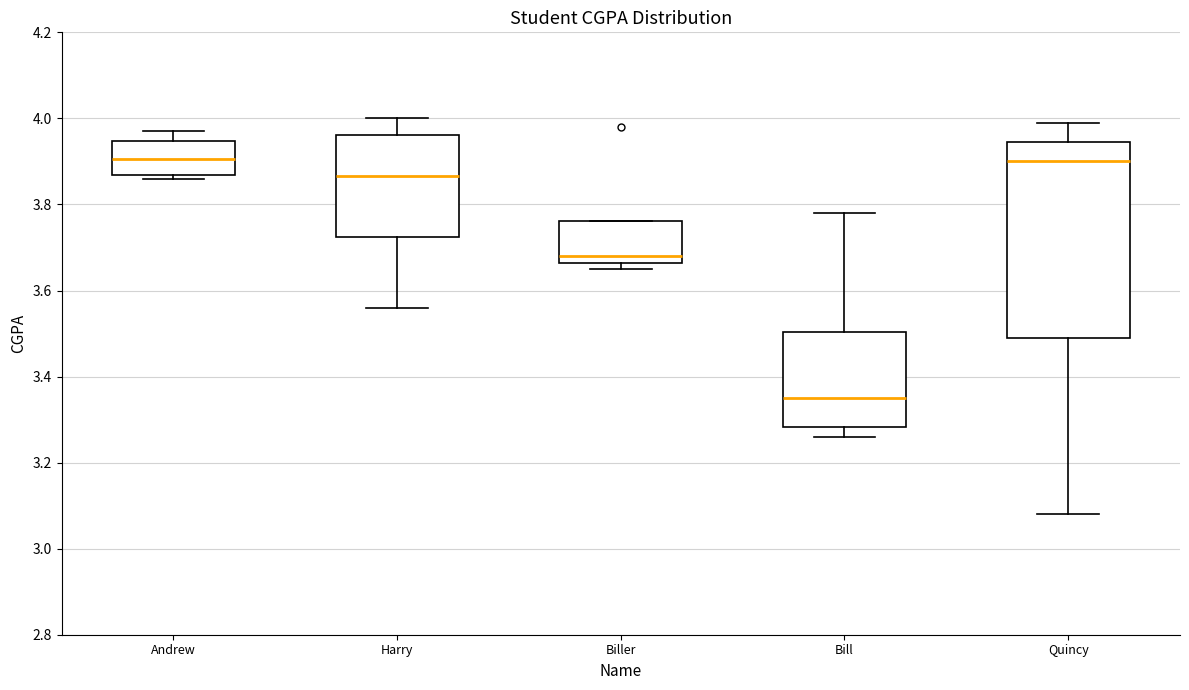

Reading left to right, read every box against the y-axis: the position of its median line, the range the box covers, and the ends of its whiskers. The values are not printed on the chart, so give them approximately, as read against the axis.

Andrew: median 3.90, box 3.86 to 3.94, whiskers 3.86 (just below the box's lower edge) to 3.98
Harry: median 3.86, box 3.72 to 3.96, whiskers 3.56 to 4.00
Biller: median 3.68, box 3.66 to 3.76, whiskers 3.66 (just below the box's lower edge) to 3.76
Bill: median 3.36, box 3.28 to 3.50, whiskers 3.26 to 3.78
Quincy: median 3.90, box 3.50 to 3.94, whiskers 3.08 to 4.00